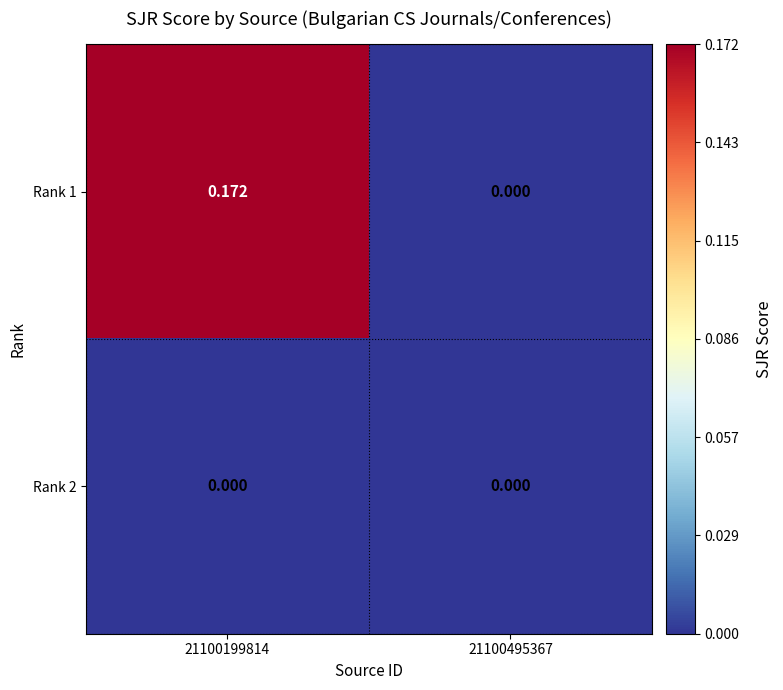

How many series are shown in this chart?

2